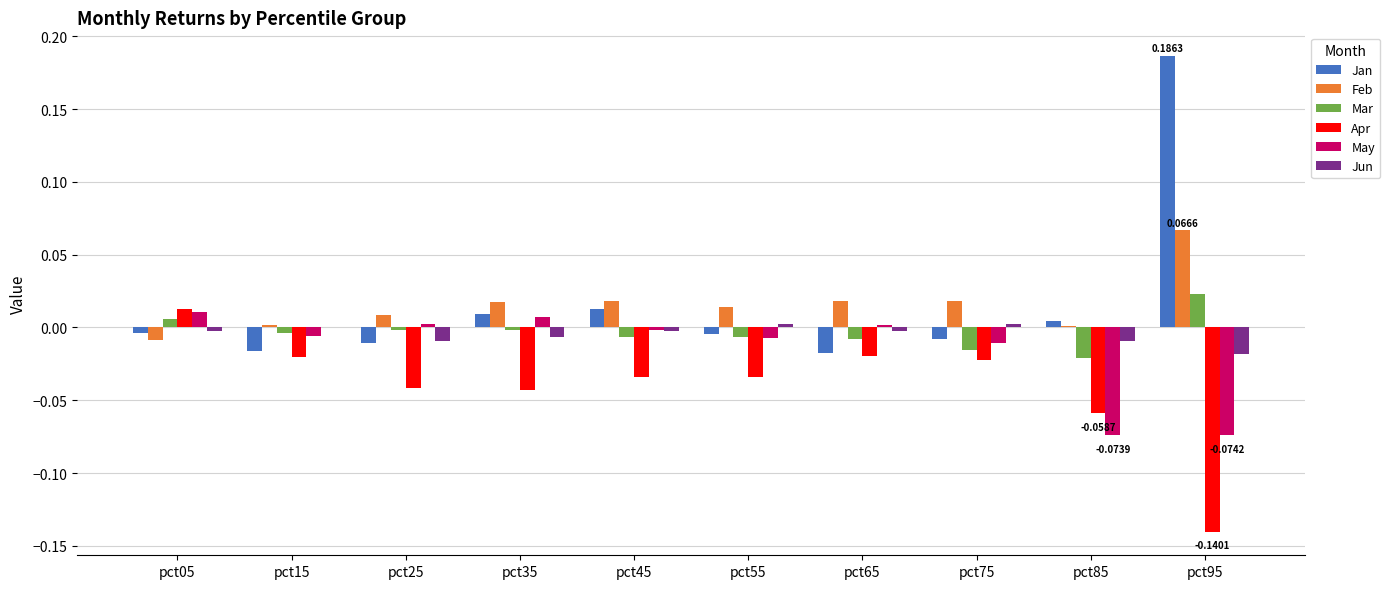

Does the chart contain stacked bars?

No